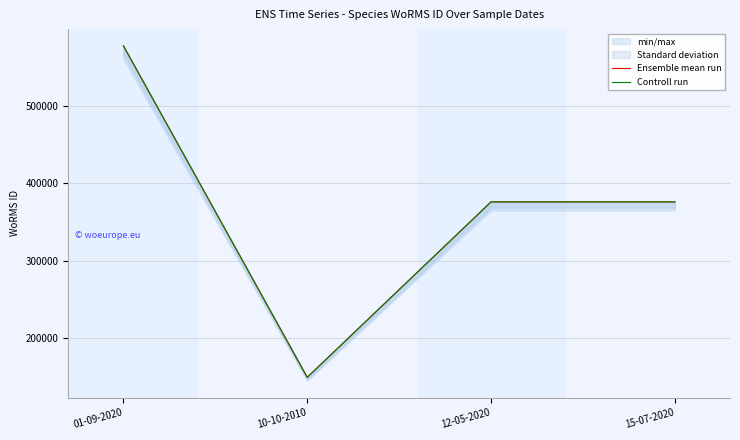

Is the value of Ensemble mean run at 12-05-2020 greater than the value of Controll run at 15-07-2020?

No